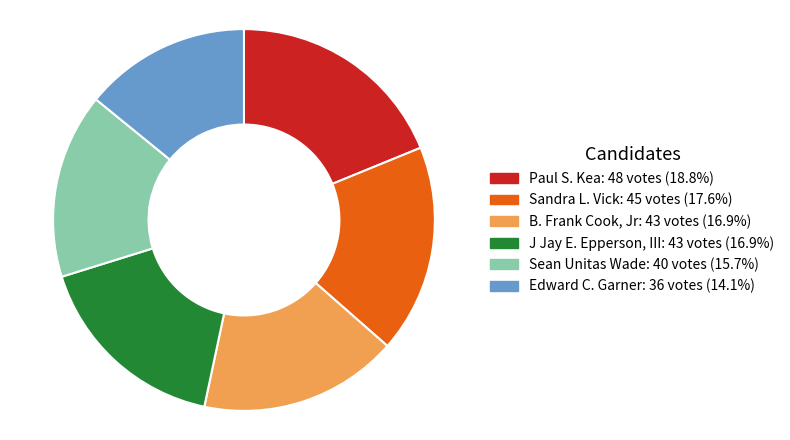

Which category has the smallest portion of the pie?

Edward C. Garner